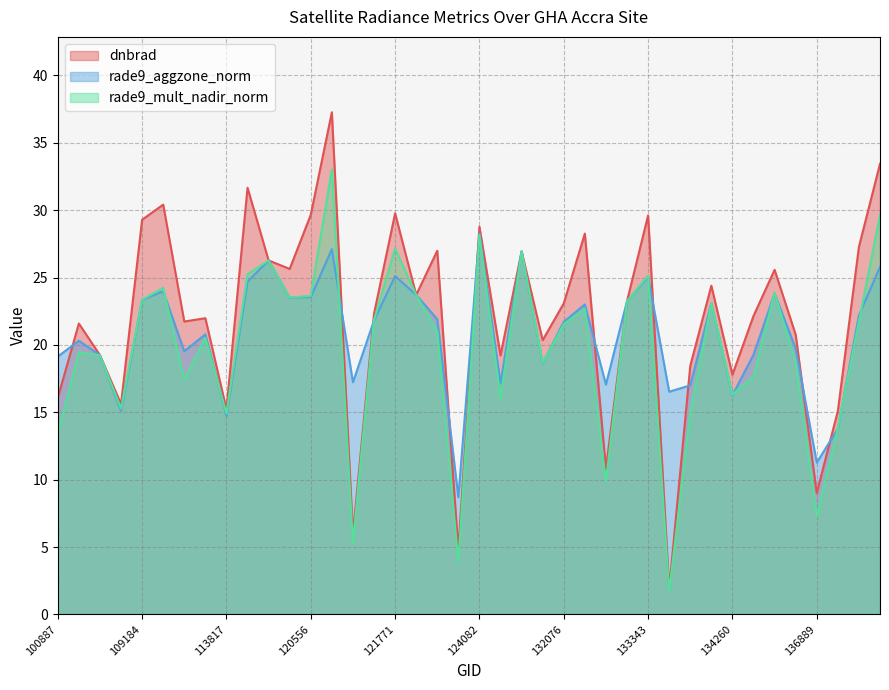

True or false: rade9_aggzone_norm and rade9_mult_nadir_norm intersect in this chart.

True